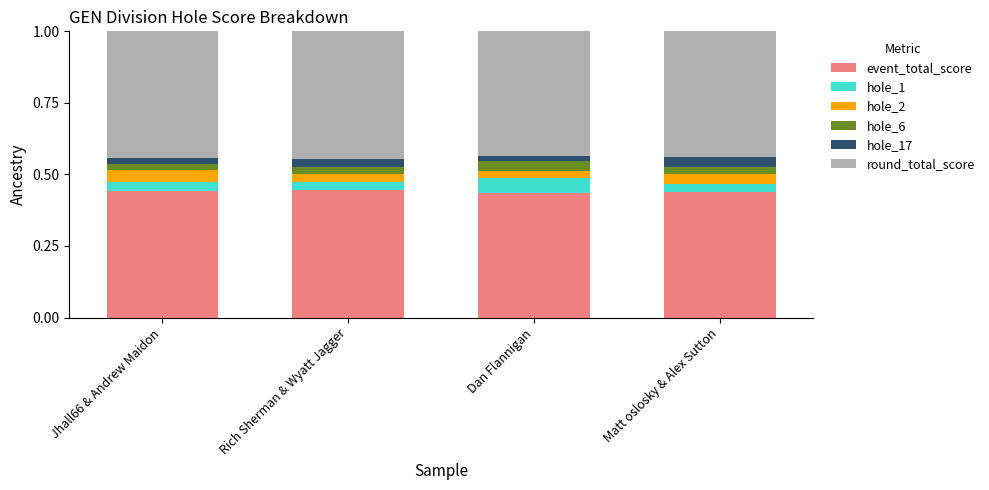

How many series are shown in this chart?

6